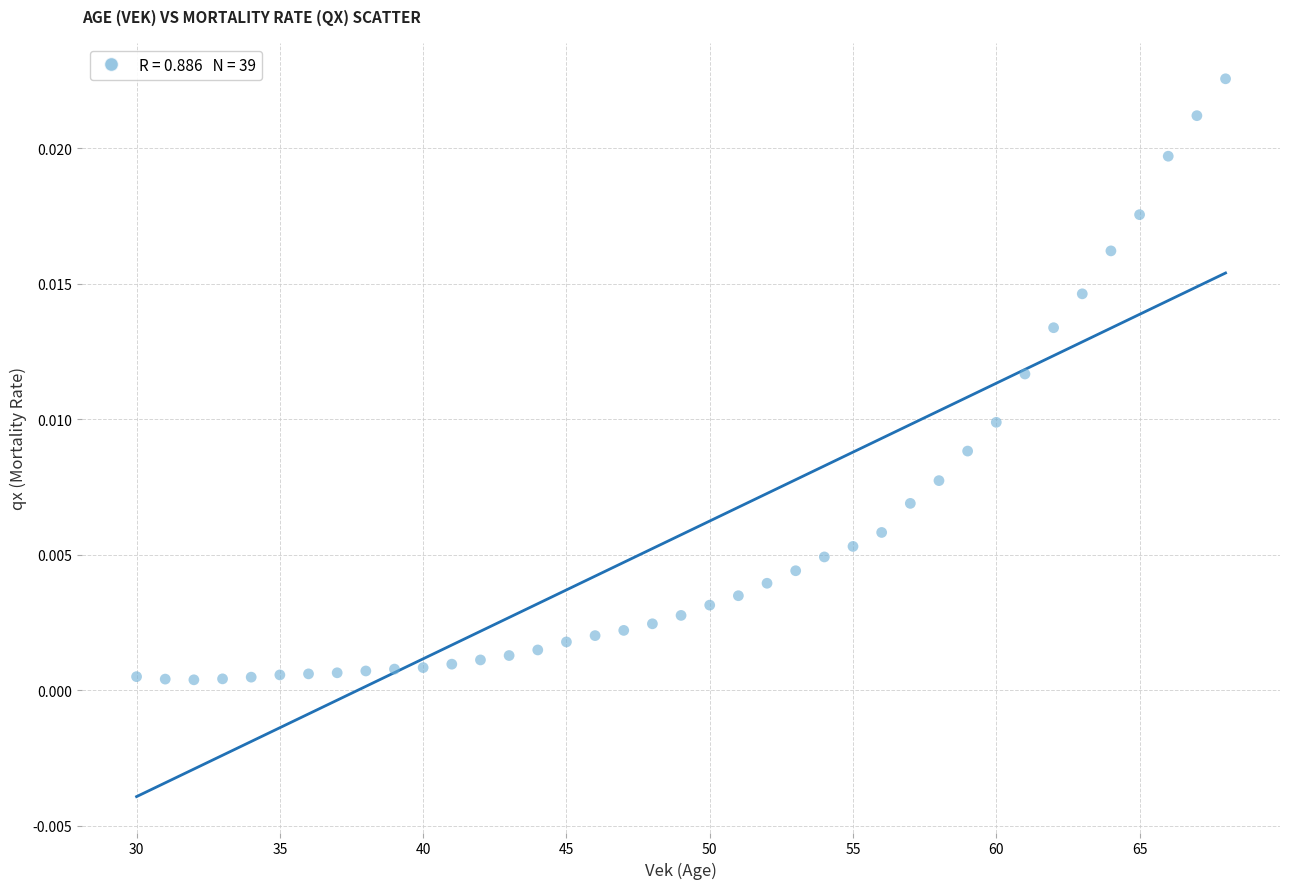

What is the range of X values (max minus min)?

38.0